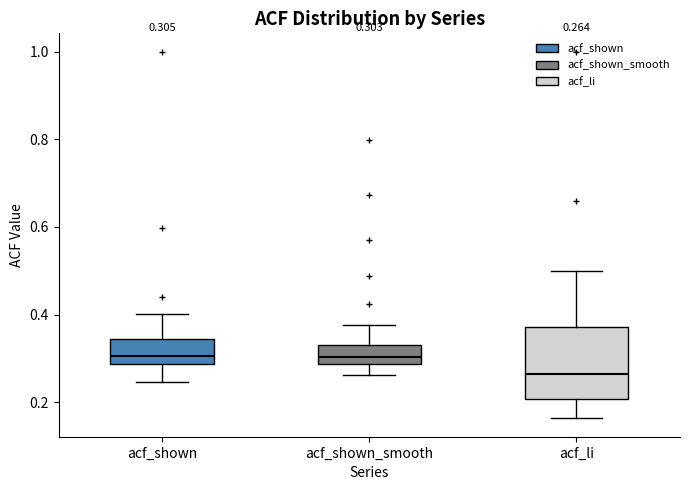

Which box is the tallest, from its lower edge to its upper edge?

acf_li